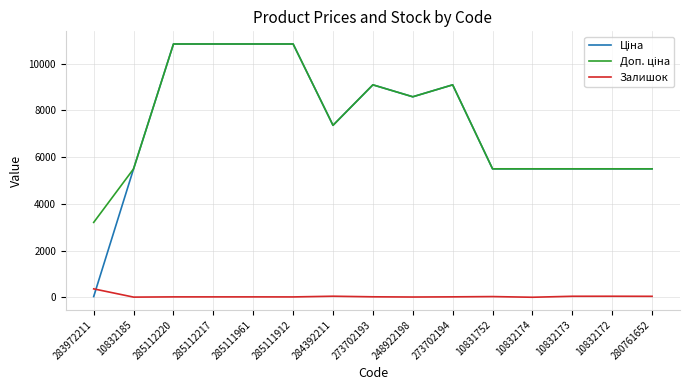

What is the maximum value shown in the chart?

10840.1